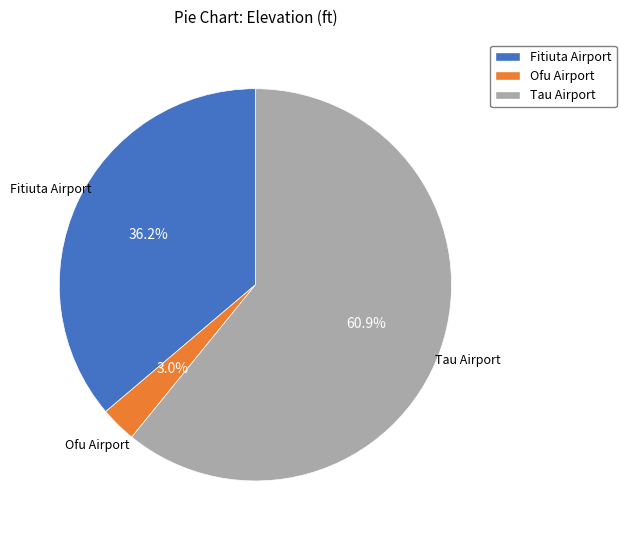

What is the largest slice in the pie chart?

Tau Airport